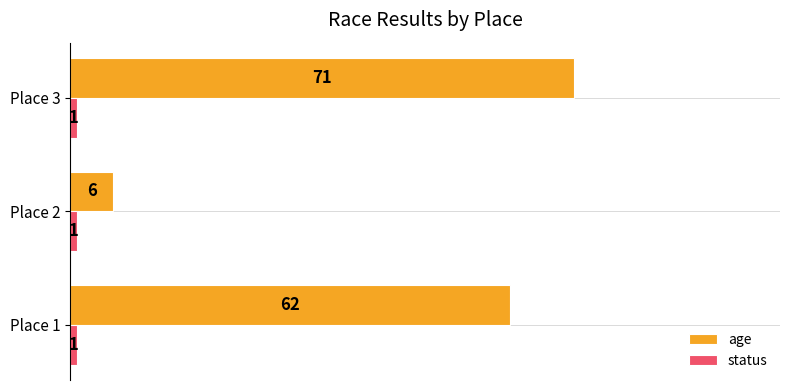

Which series has the largest total across all categories?

age